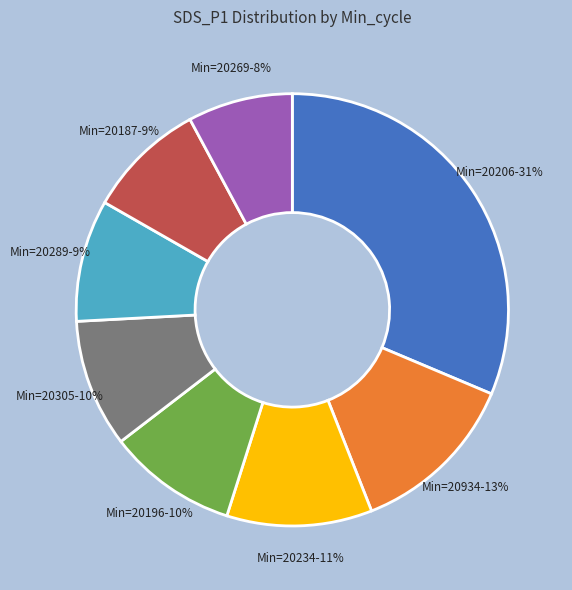

How many slices are in this pie chart?

8